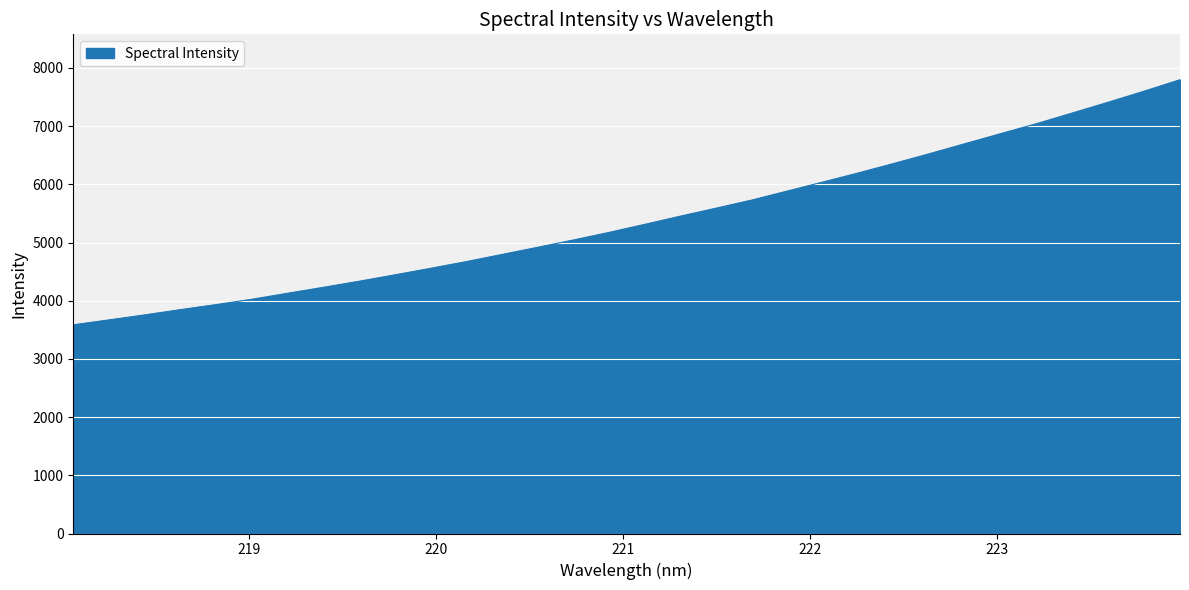

What is the minimum value shown in the chart?

3585.9